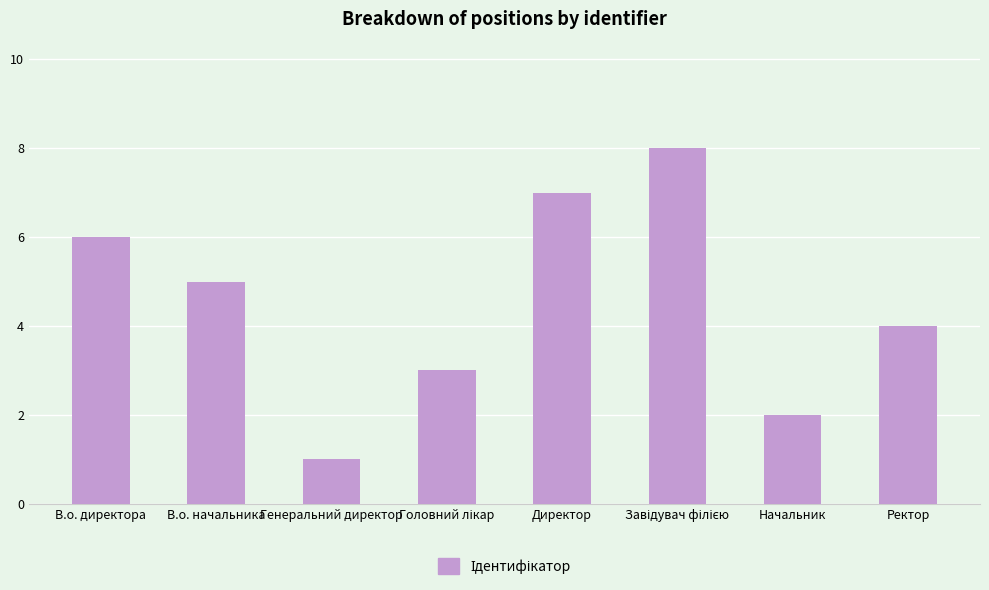

True or false: the data shows 7 at В.о. начальника.

False